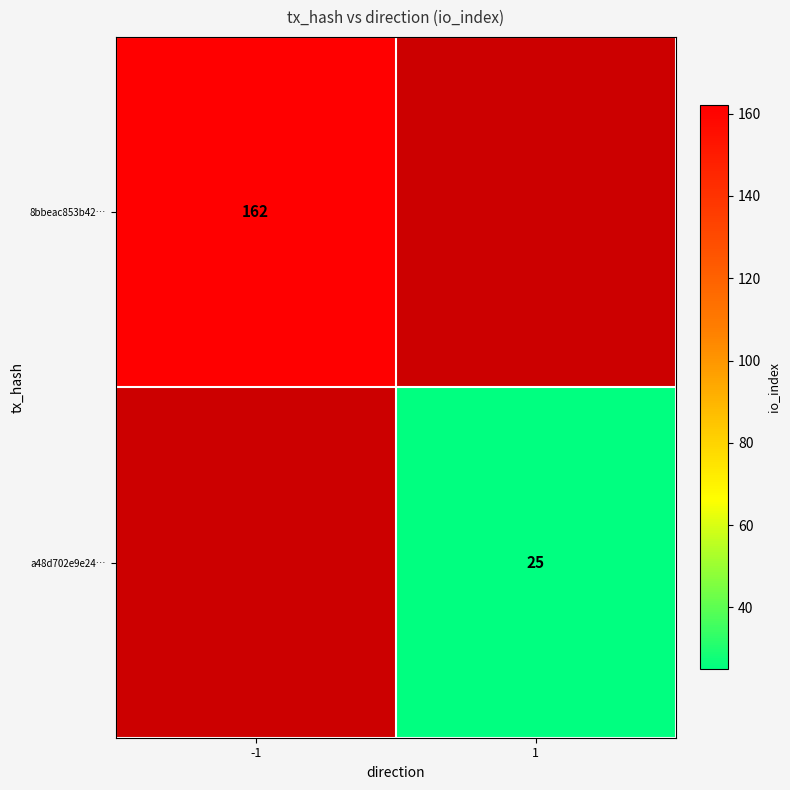

The value of 8bbeac853b42… at -1 is 265. True or false?

False